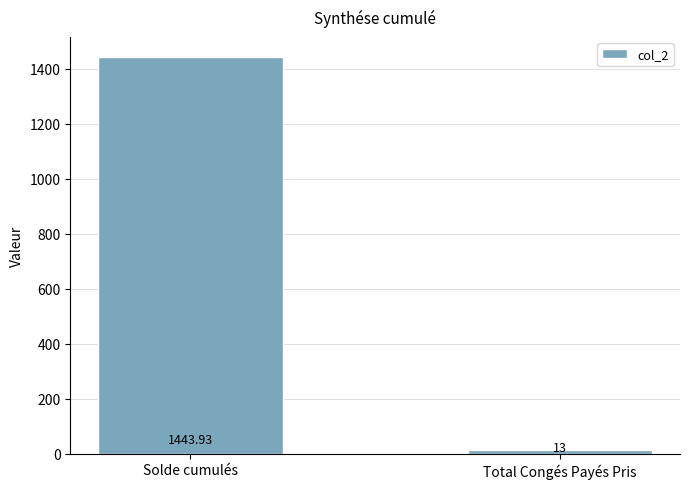

What is the label of the 1st bar from the left?

Solde cumulés